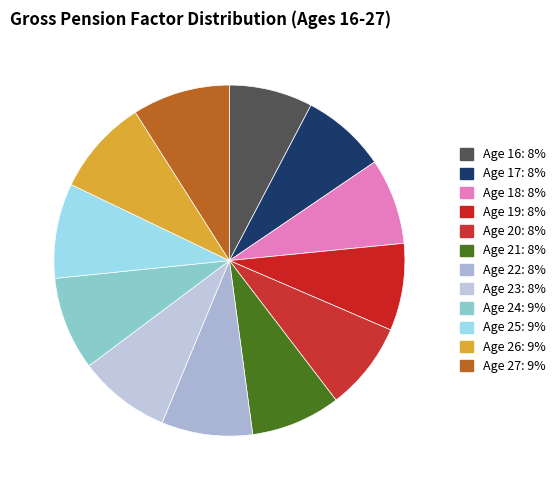

How many segments does this pie chart have?

12